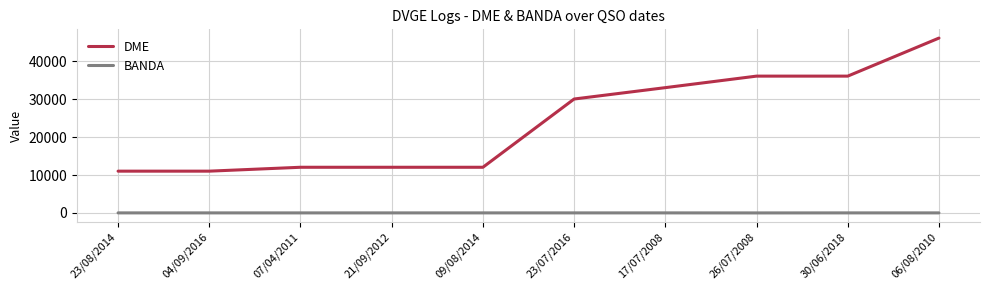

At which category is the sum across all series the highest?

06/08/2010